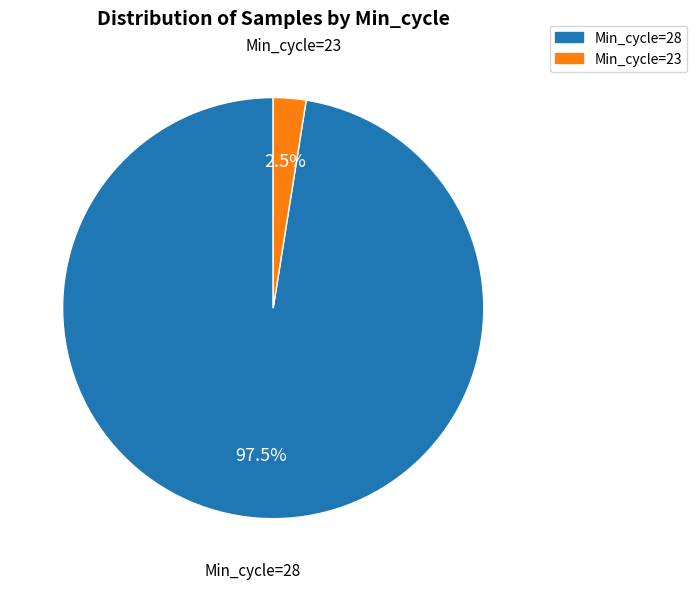

Which slice is the smallest?

Min_cycle=23